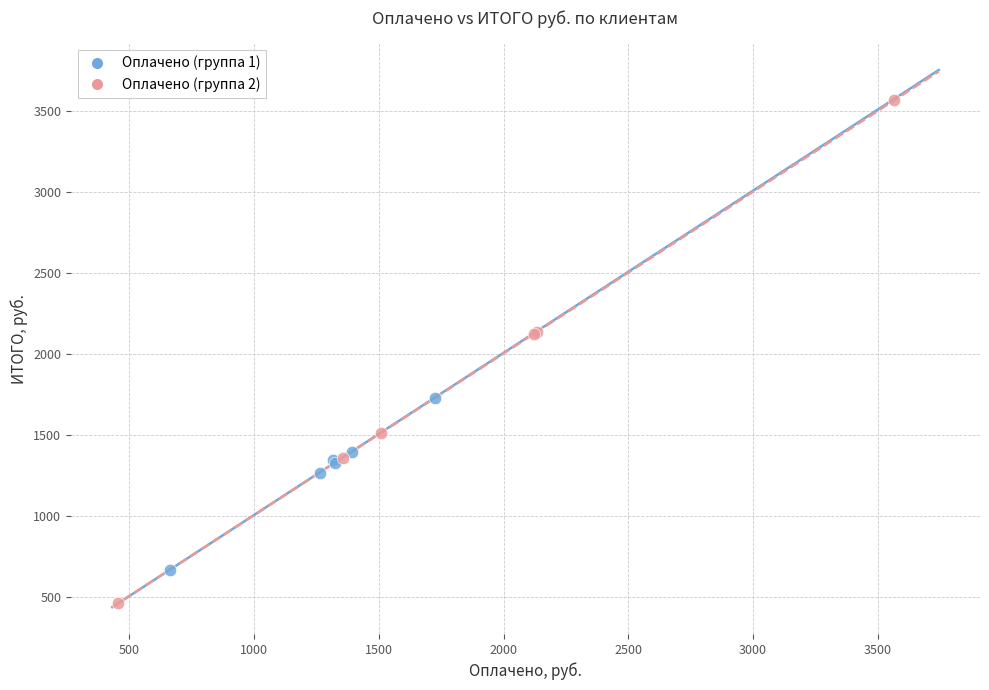

Which series contains the highest Y value?

Оплачено (группа 2)